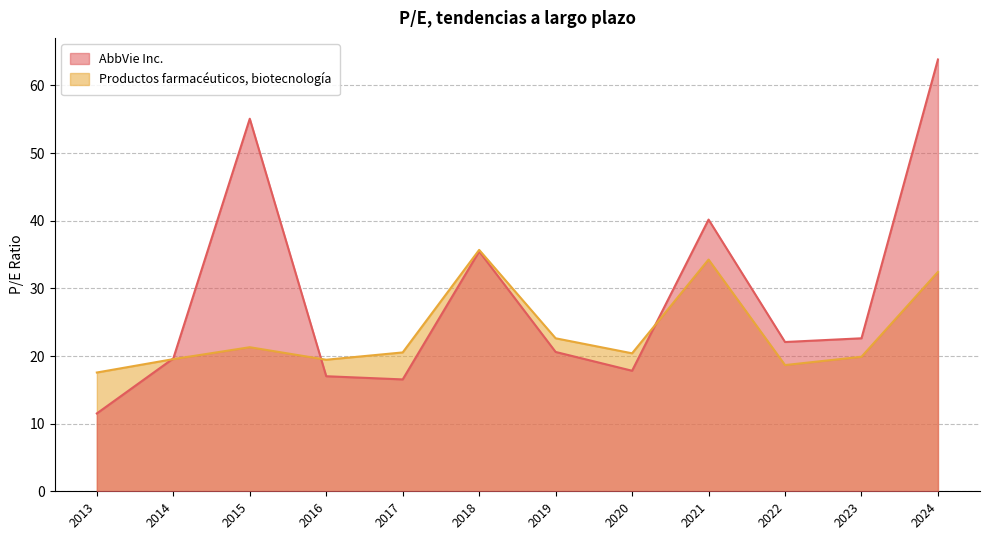

How many interior local peaks does the AbbVie Inc. series have?

3